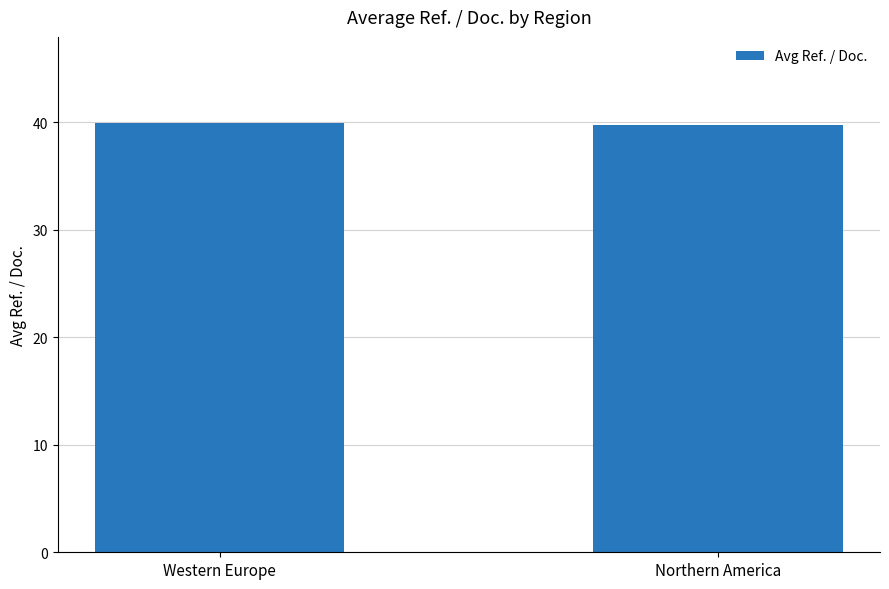

Does the chart contain any negative values?

No